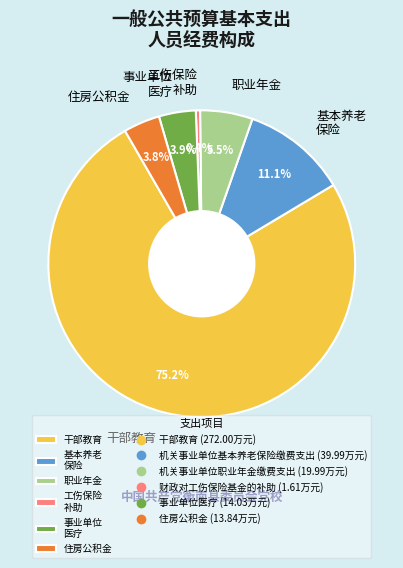

To the nearest percent, what percentage of the pie is 干部教育?

75%